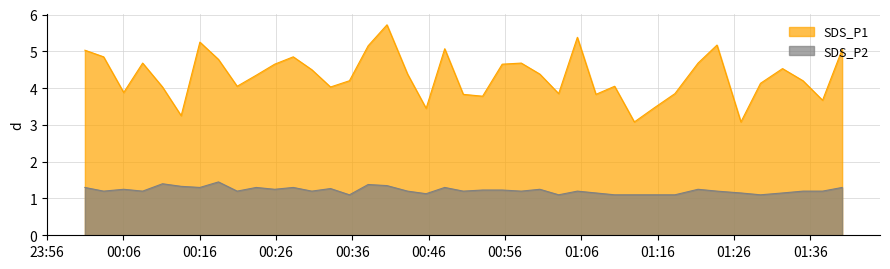

What is the greatest value displayed?

5.7